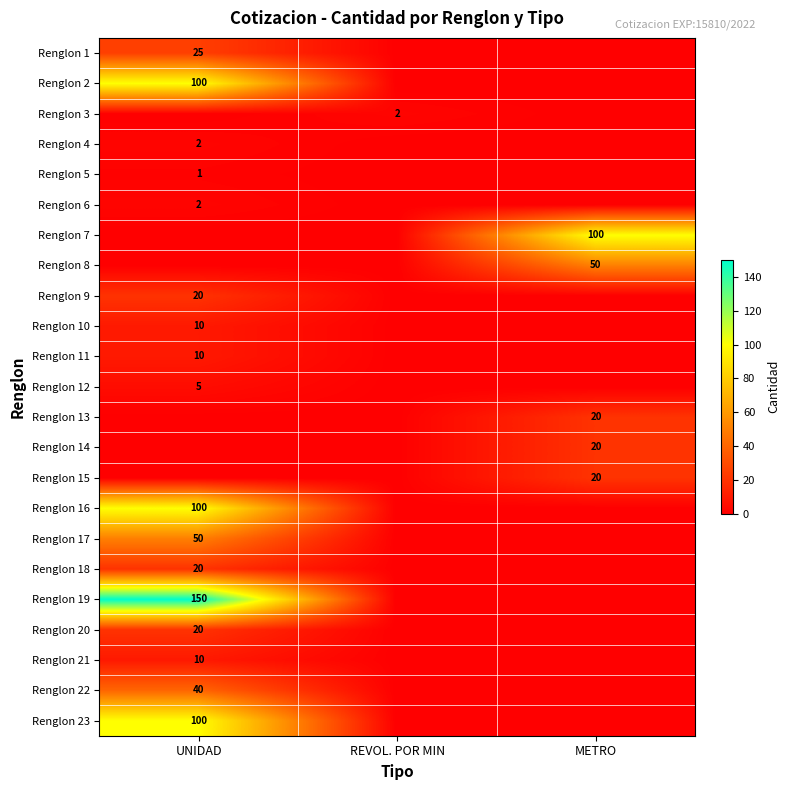

The Renglon 11 series shows 15 at UNIDAD. True or false?

False